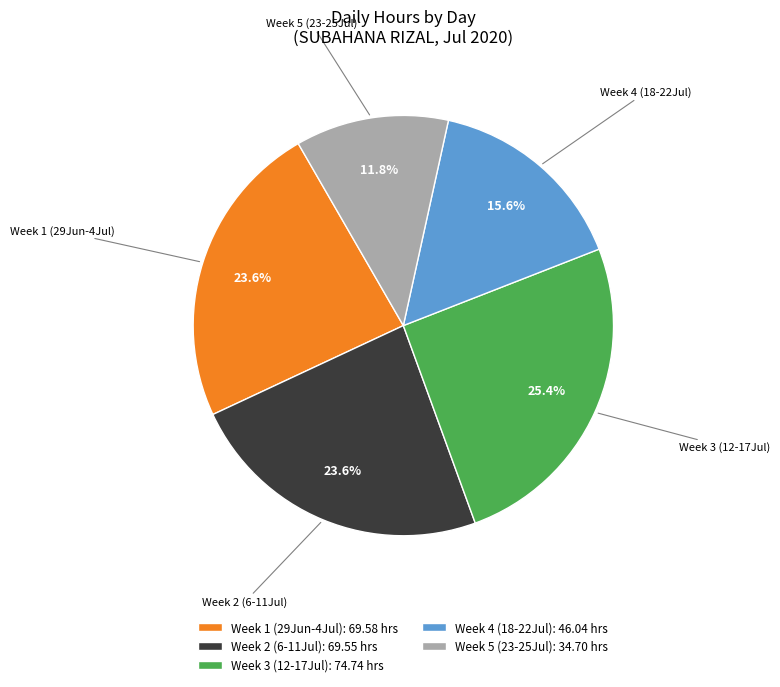

Which slice is the smallest?

Week 5 (23-25Jul): 34.70 hrs